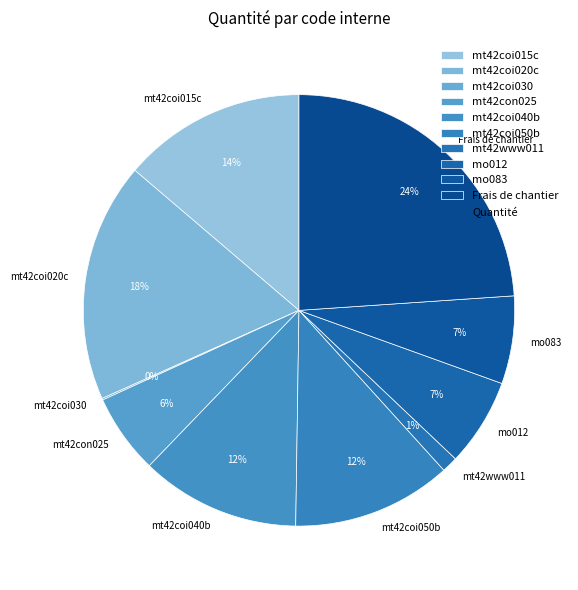

Between mo012 and mt42coi050b, which is larger?

mt42coi050b